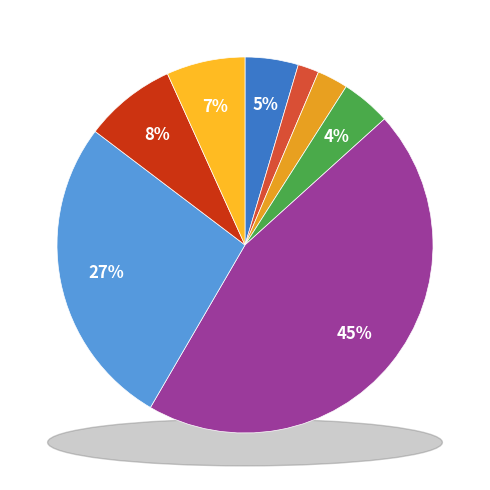

How many slices are in this pie chart?

8